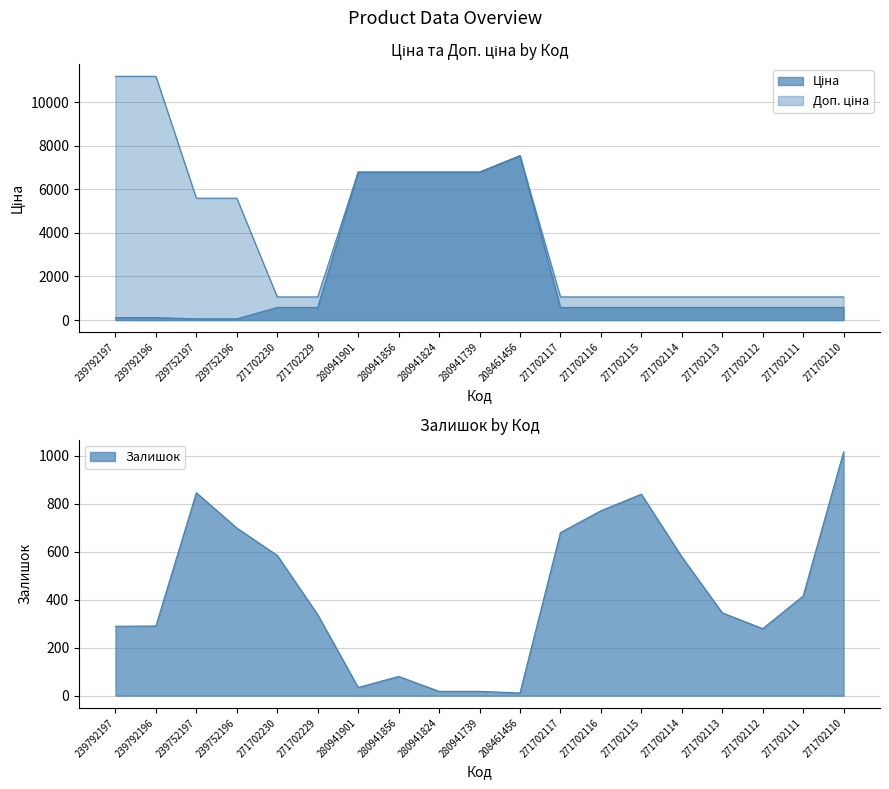

Does the chart display data point markers on the line(s)?

No